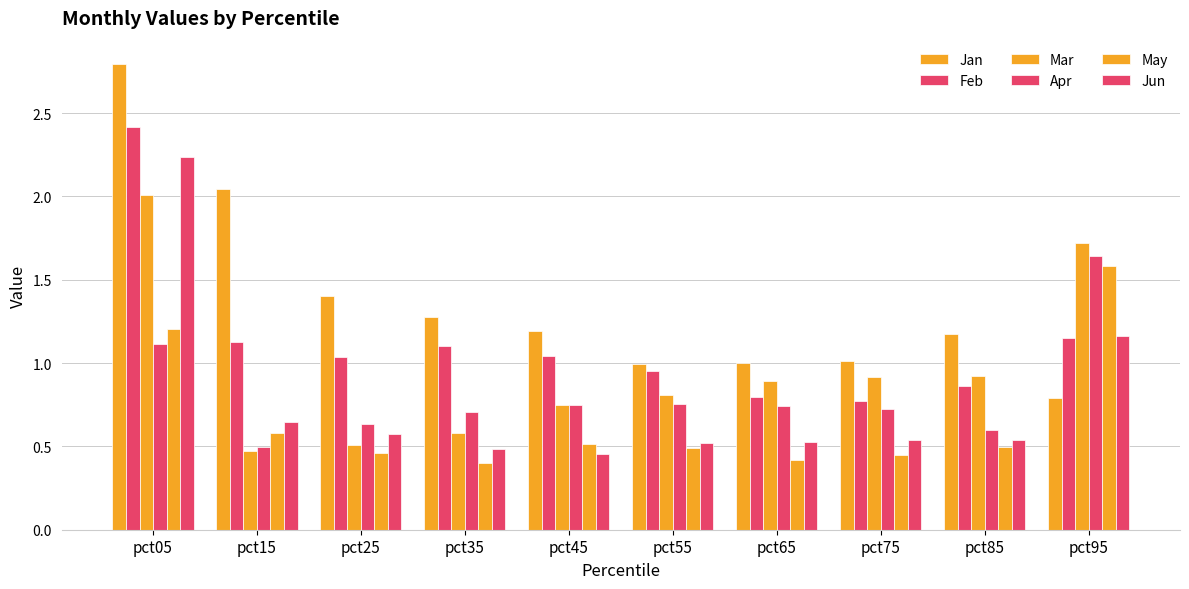

What is the total value across all series at pct65?

4.4